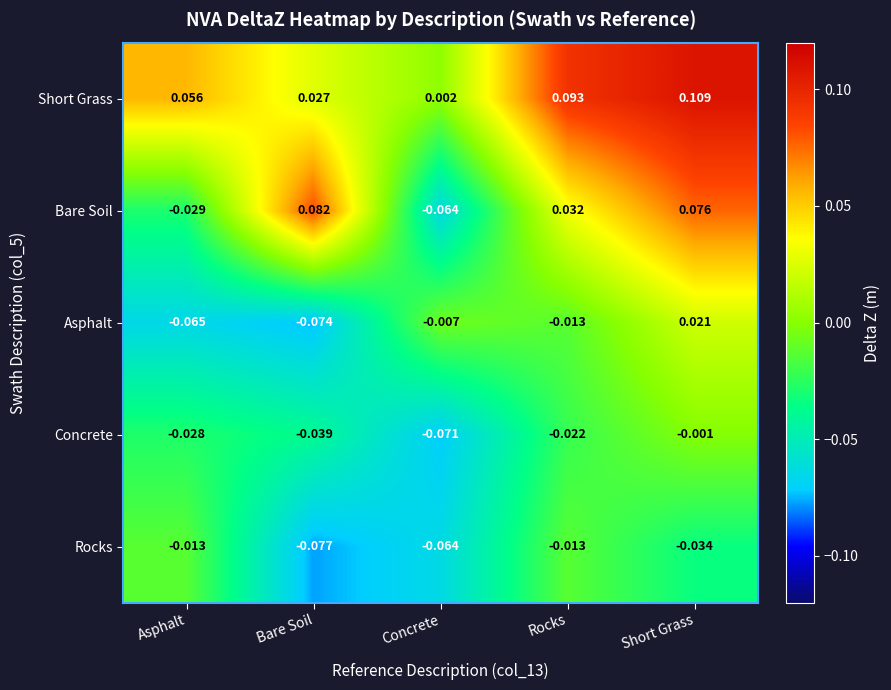

Between Bare Soil and Rocks, which series saw the biggest shift?

Short Grass